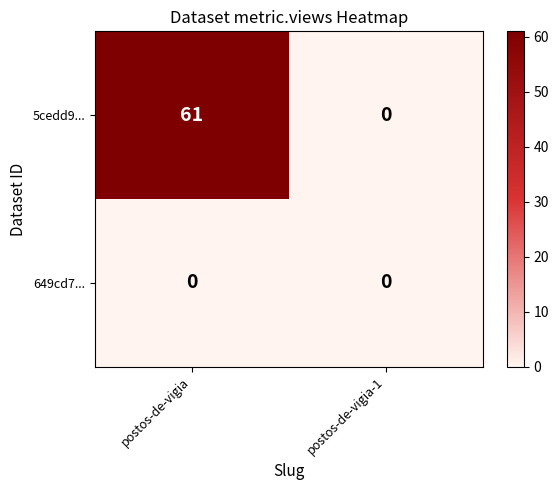

Where is 5cedd9... nearest to the value 30?

postos-de-vigia-1